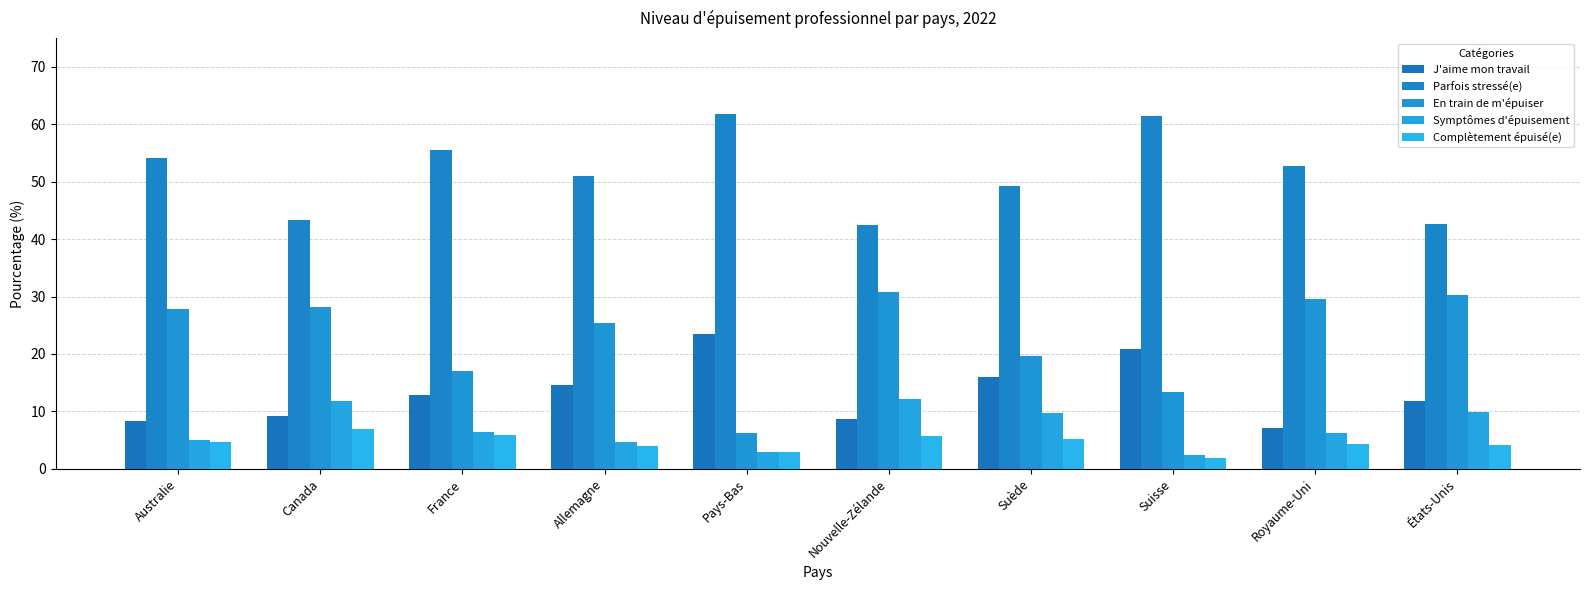

Rank the series at France from lowest to highest value.

Complètement épuisé(e), Symptômes d'épuisement, J'aime mon travail, En train de m'épuiser, Parfois stressé(e)